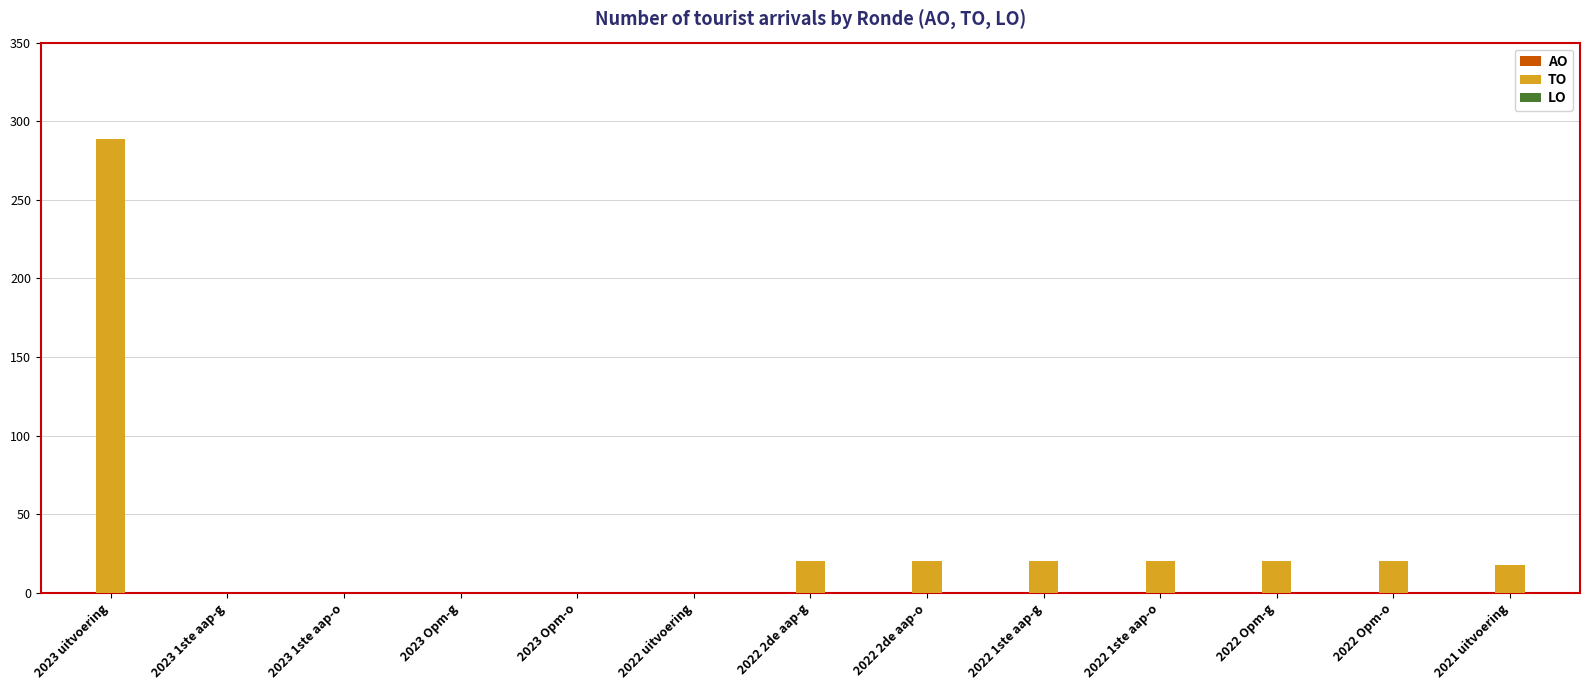

The value at 2023 Opm-o is 0. True or false?

True